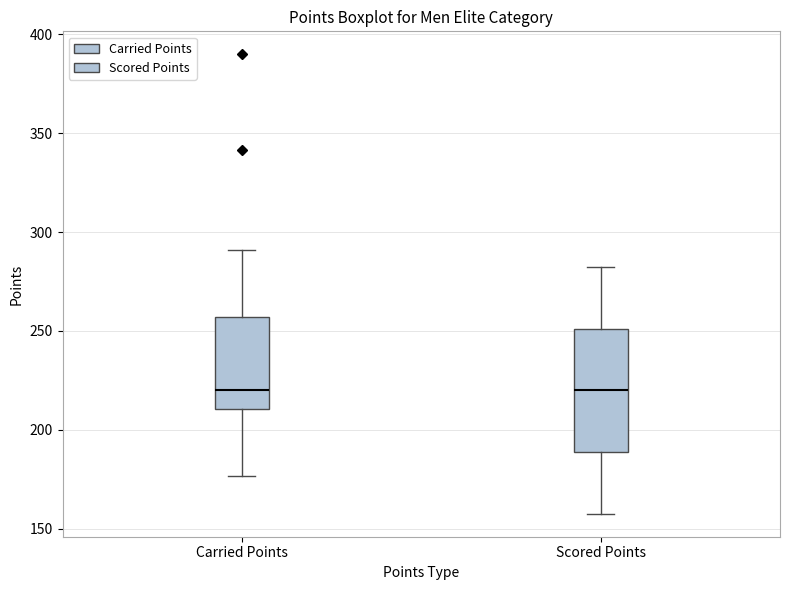

Which box is the tallest, from its lower edge to its upper edge?

Scored Points